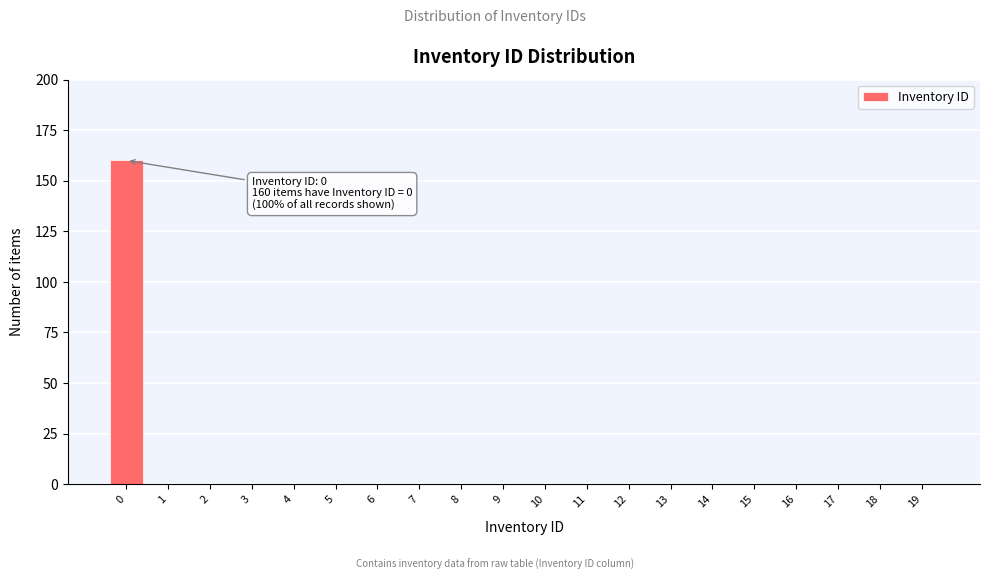

Reading right to left, transcribe all the data shown in this chart.

19=0	18=0	17=0	16=0	15=0	14=0	13=0	12=0	11=0	10=0	9=0	8=0	7=0	6=0	5=0	4=0	3=0	2=0	1=0	0=160